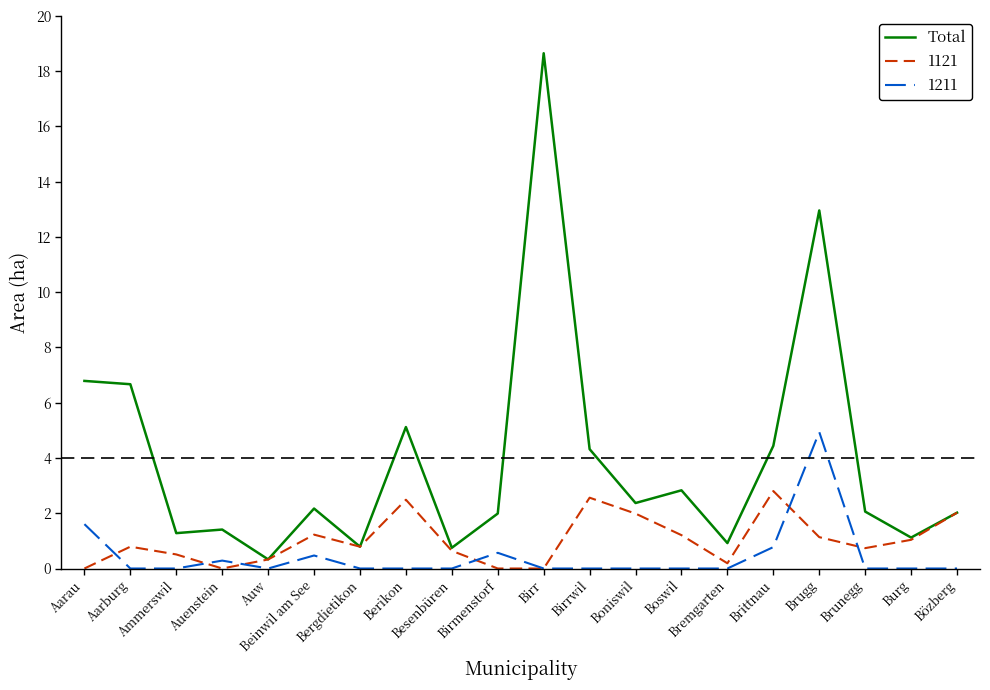

Rank the series by their maximum value, from lowest to highest.

1121, 1211, Total